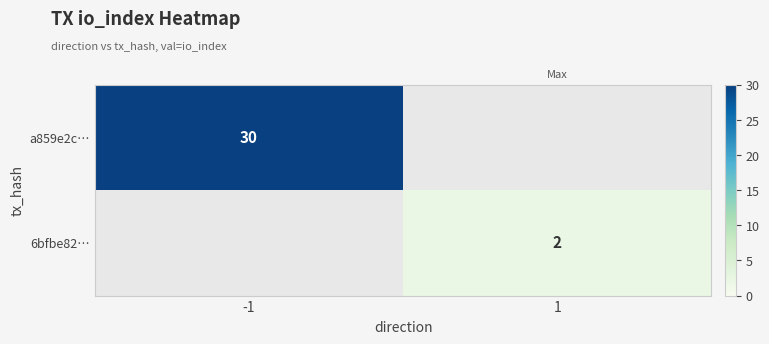

Is it true that a859e2c… equals 30 at -1?

True